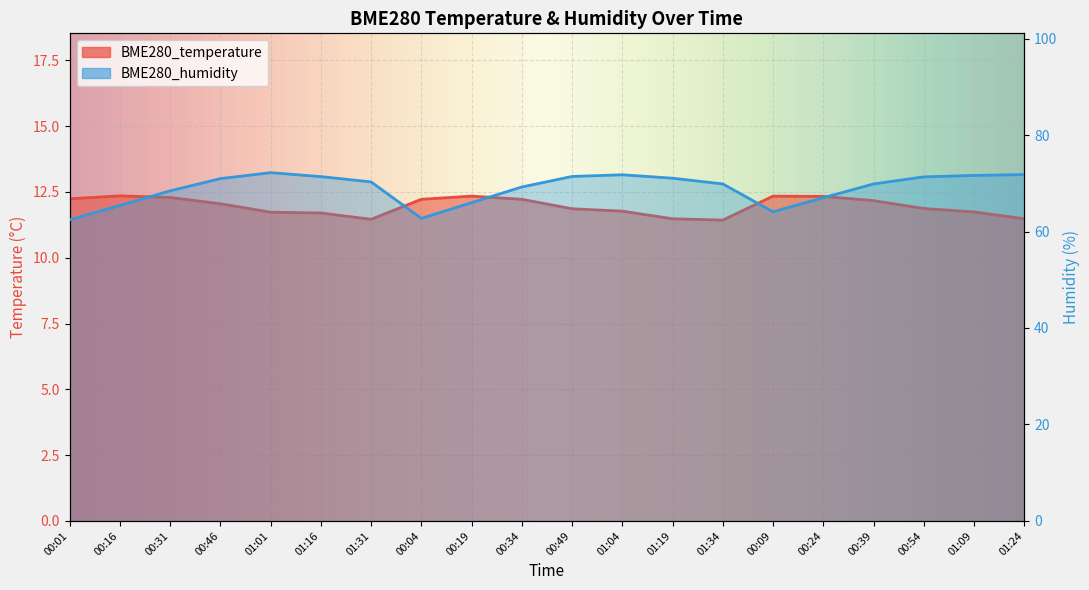

Which series has the widest spread of values?

BME280_humidity